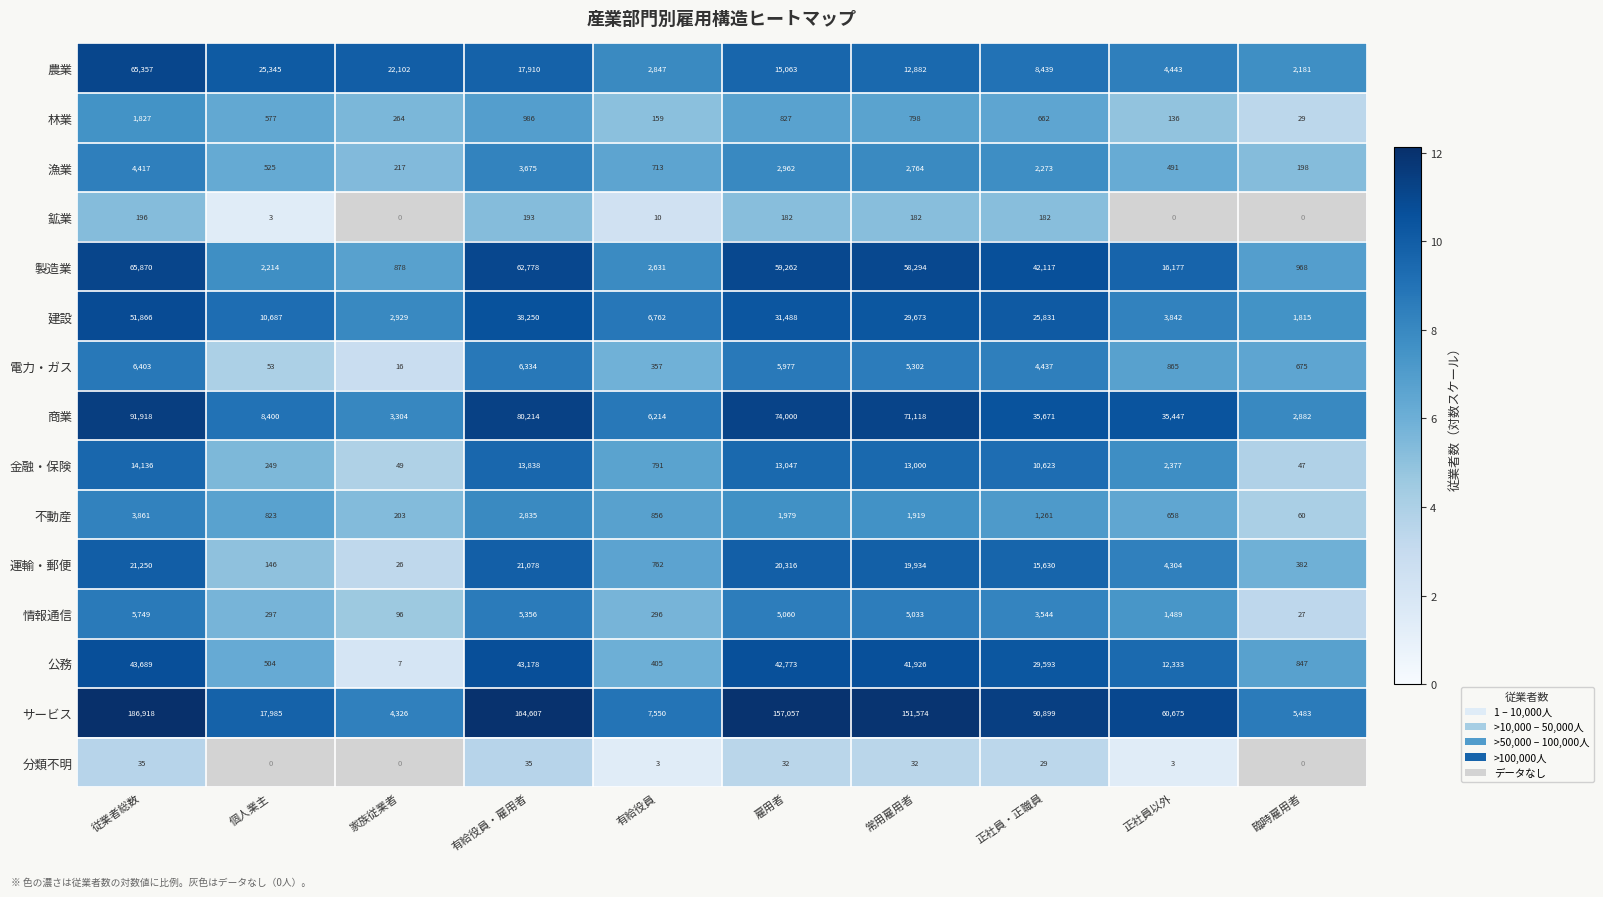

What is the difference between the maximum and minimum values in the 漁業 series?

4219